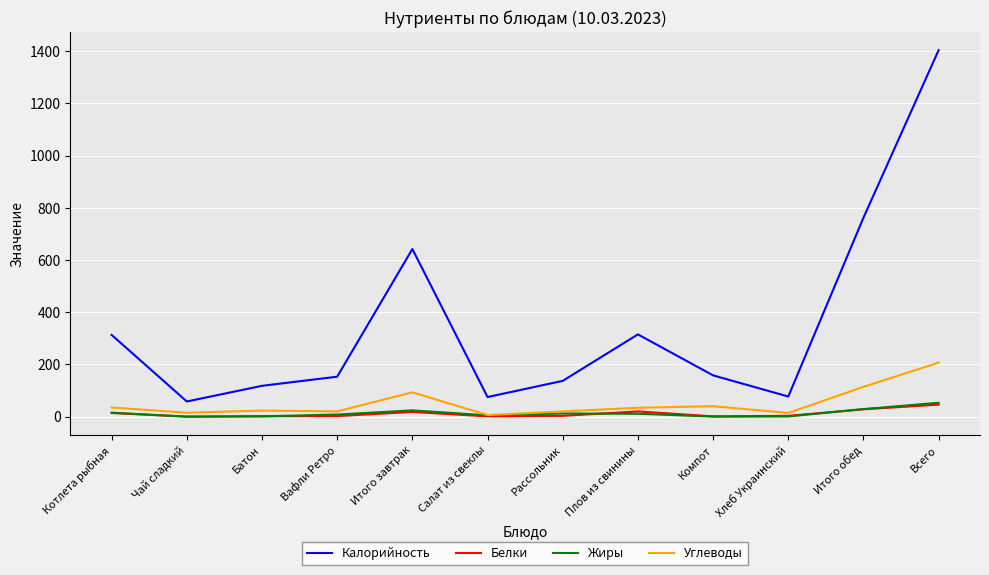

What are all the series names shown in the legend?

Калорийность, Белки, Жиры, Углеводы